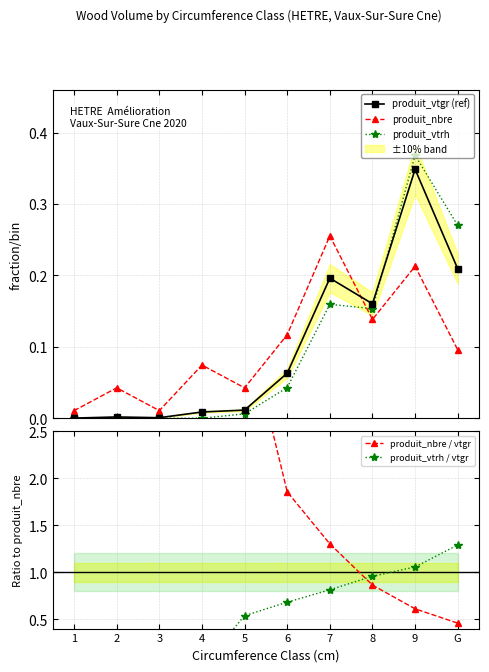

What is the sum of all produit_nbre values?

1.0